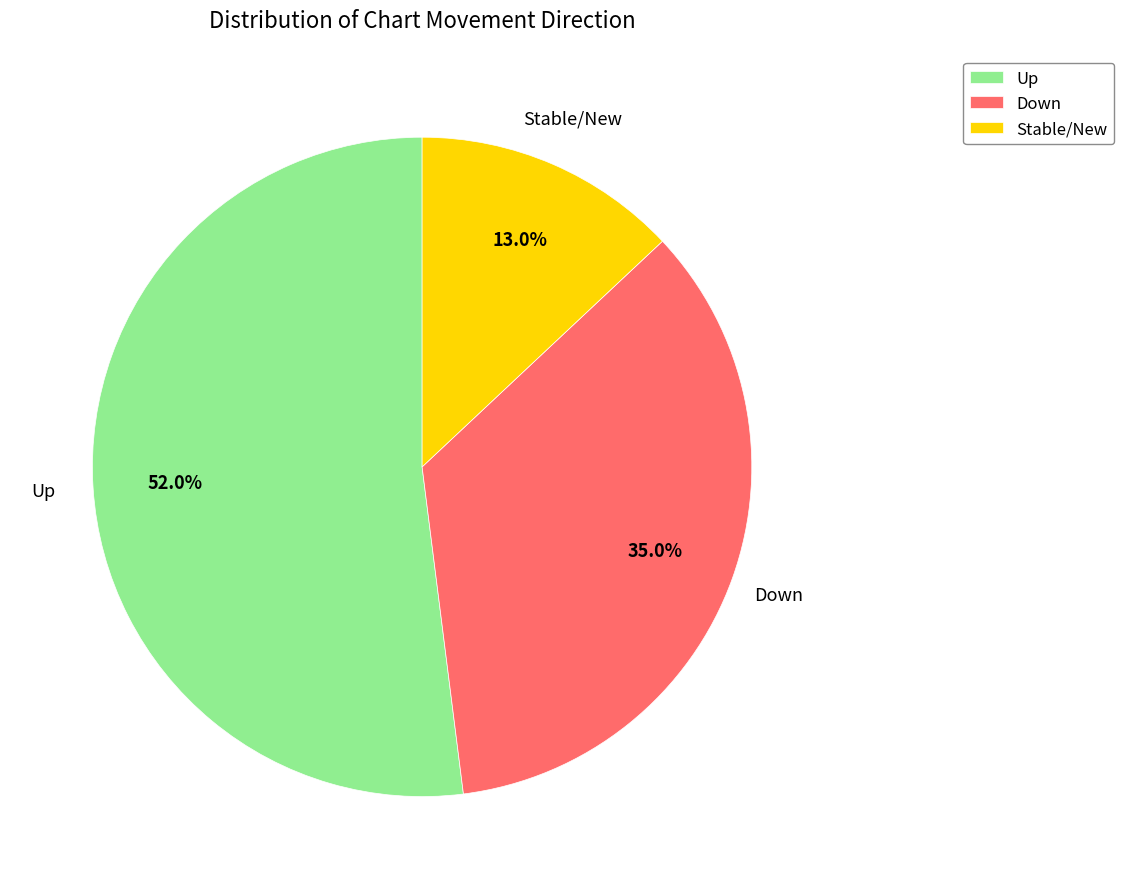

Does any single category account for the majority?

Yes